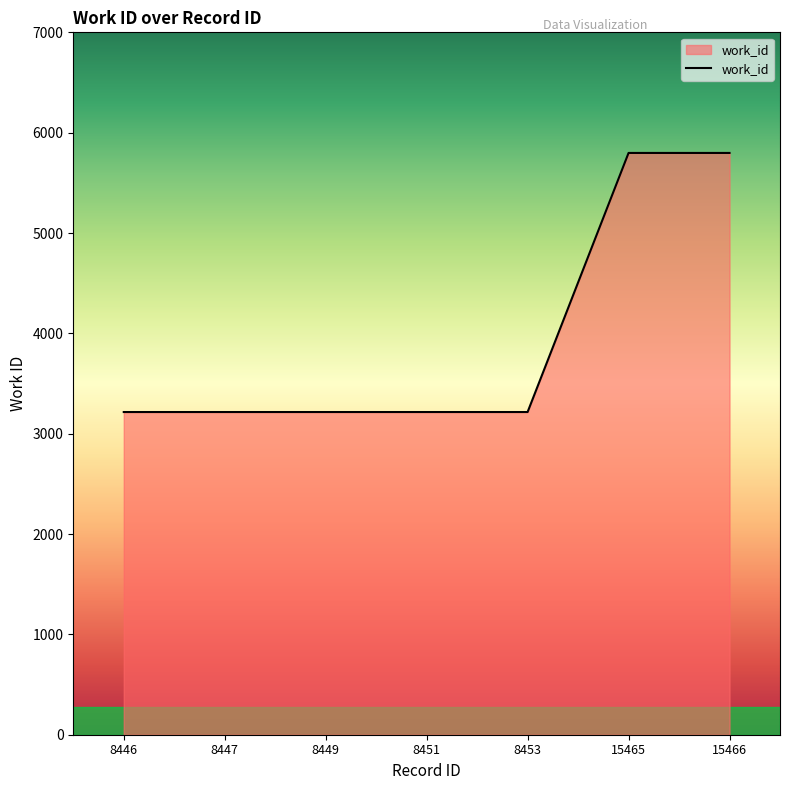

Approximately how many times larger is the value at 8449 compared to 8453?

1.0